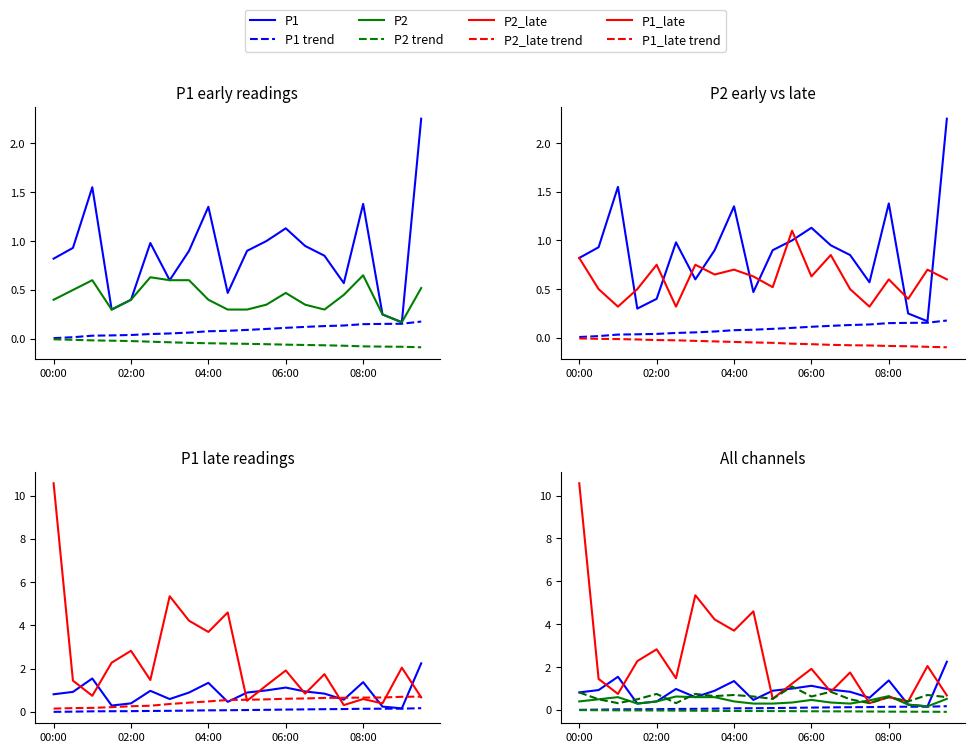

After their last crossing, which series has the higher values: P2 or P1_late?

P1_late